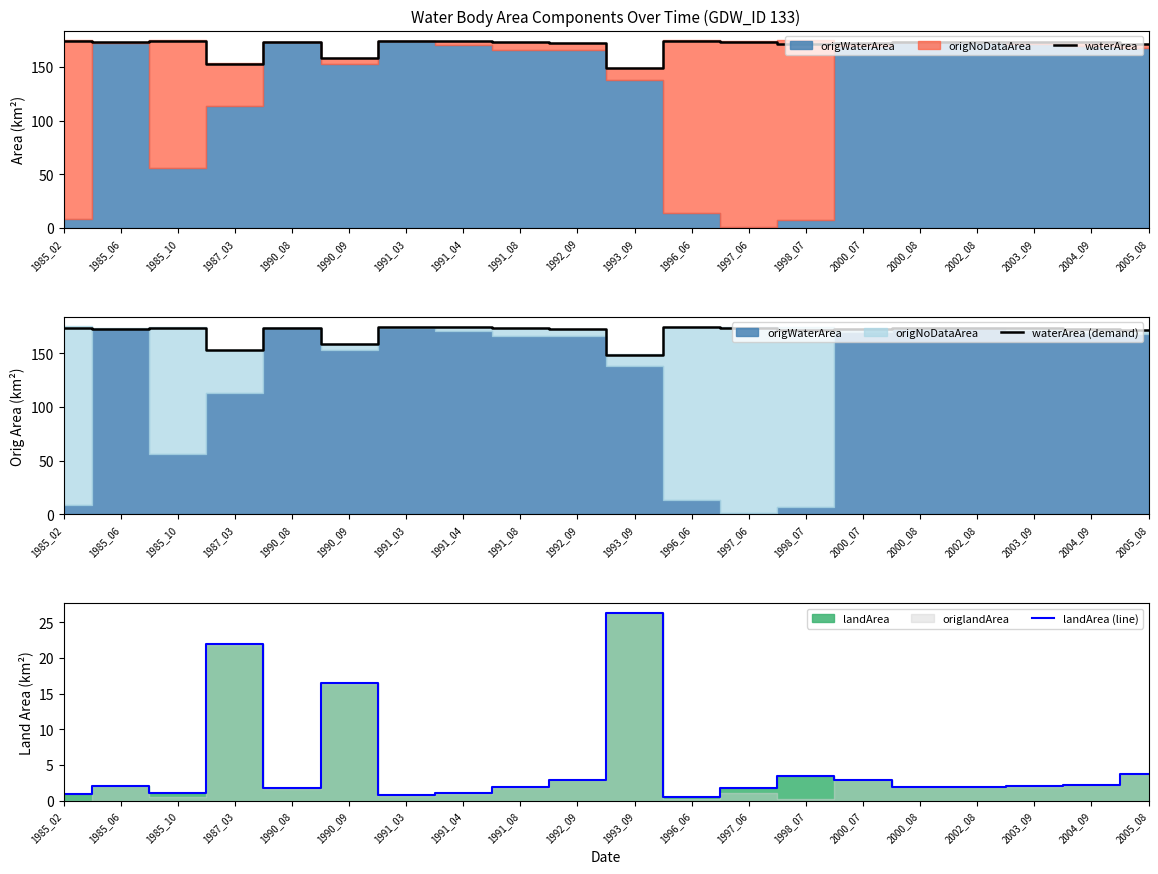

At which label is landArea (line) closest to 13?

1990_09